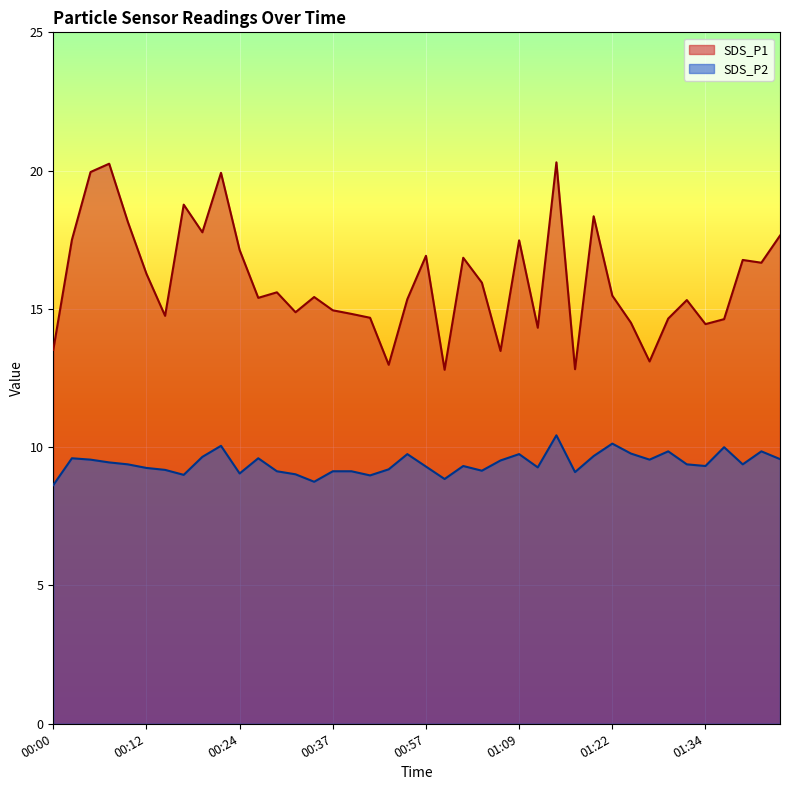

What is the difference between the maximum and minimum values in the SDS_P1 series?

7.5